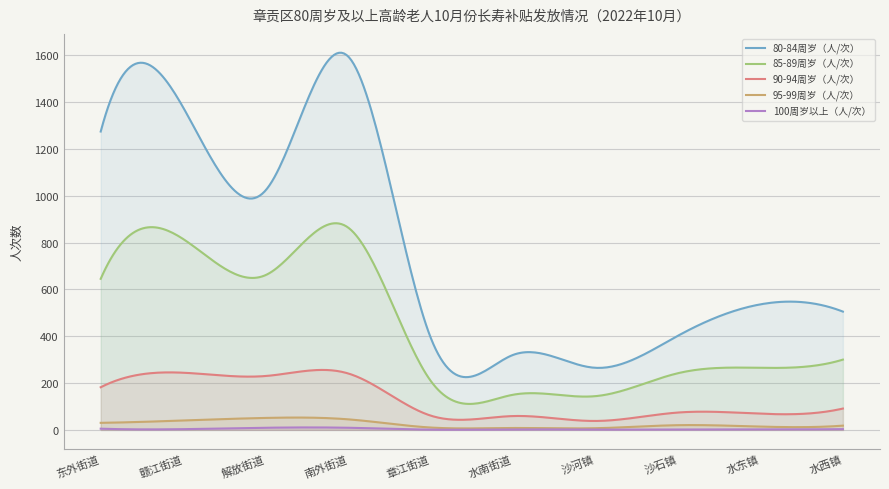

What is the difference between the 100周岁以上（人/次） values at 水南街道 and 沙河镇?

1